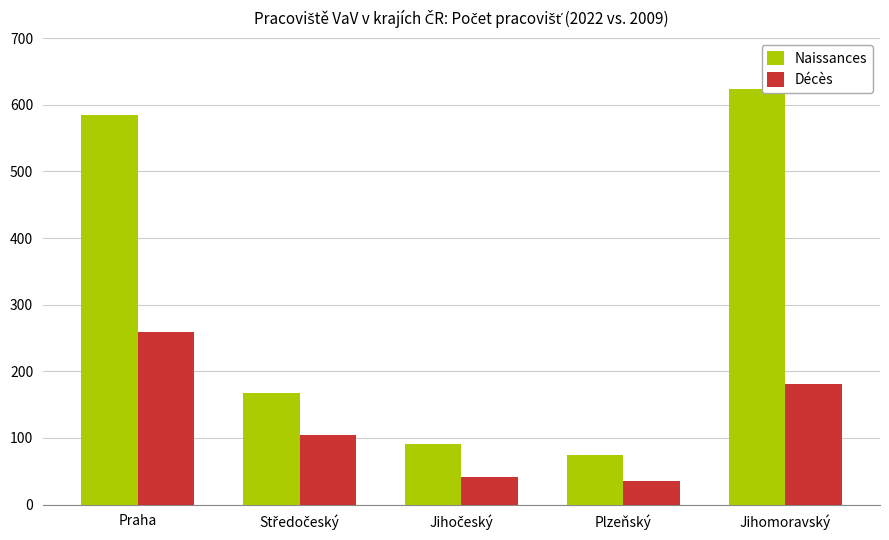

The value of Naissances at Plzeňský is 112. True or false?

False